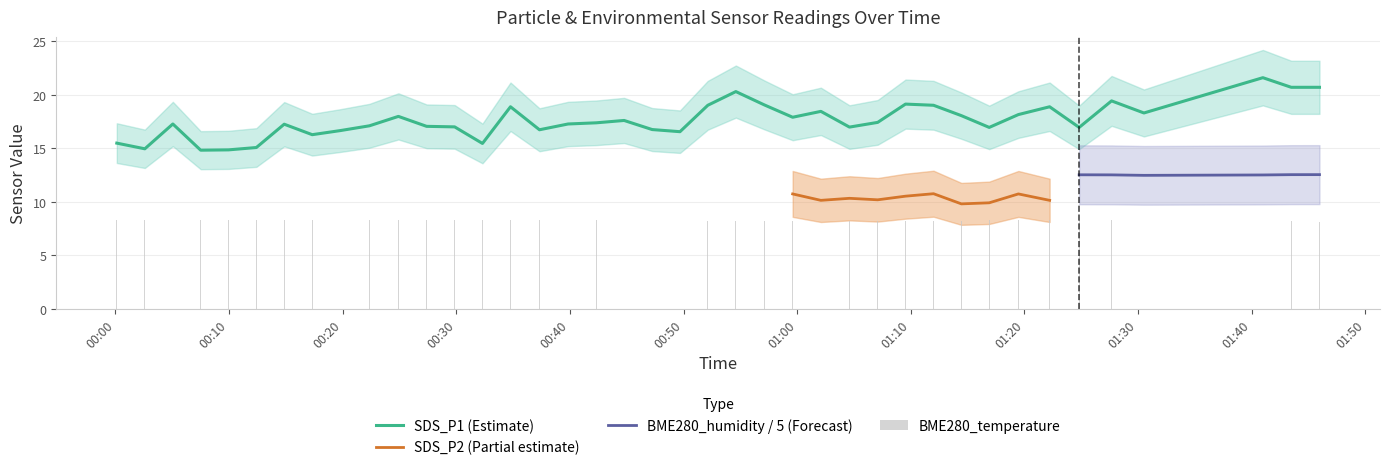

At how many categories does at least one series exceed 20?

4